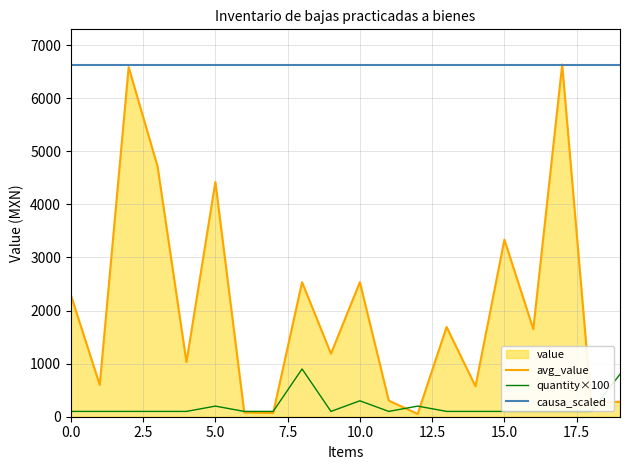

What is the sum of all causa_scaled values?

132664.0